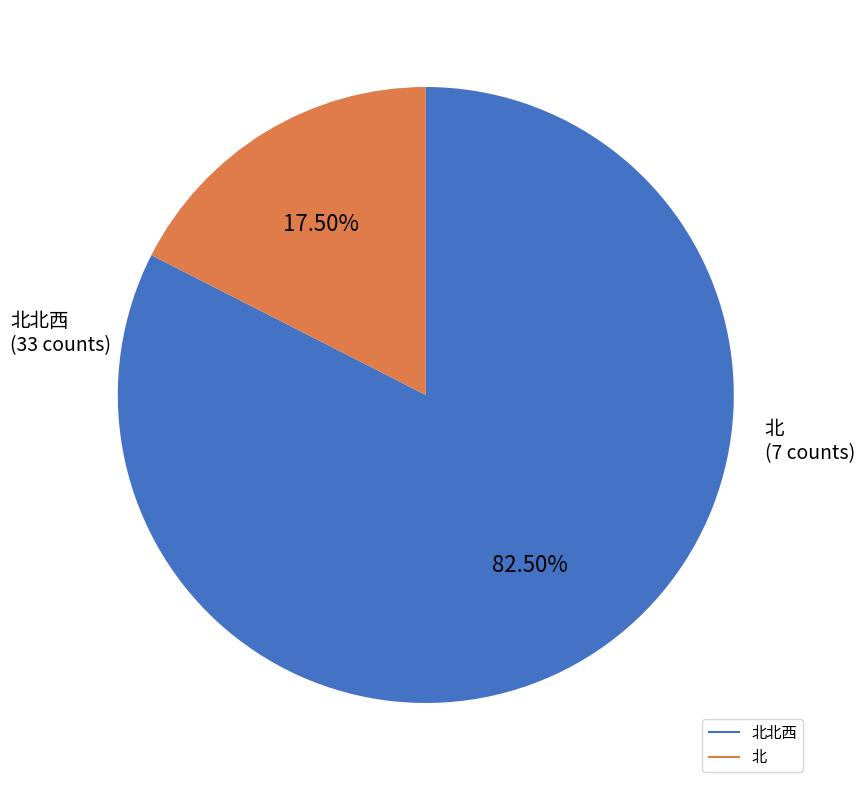

How many slices are in this pie chart?

2